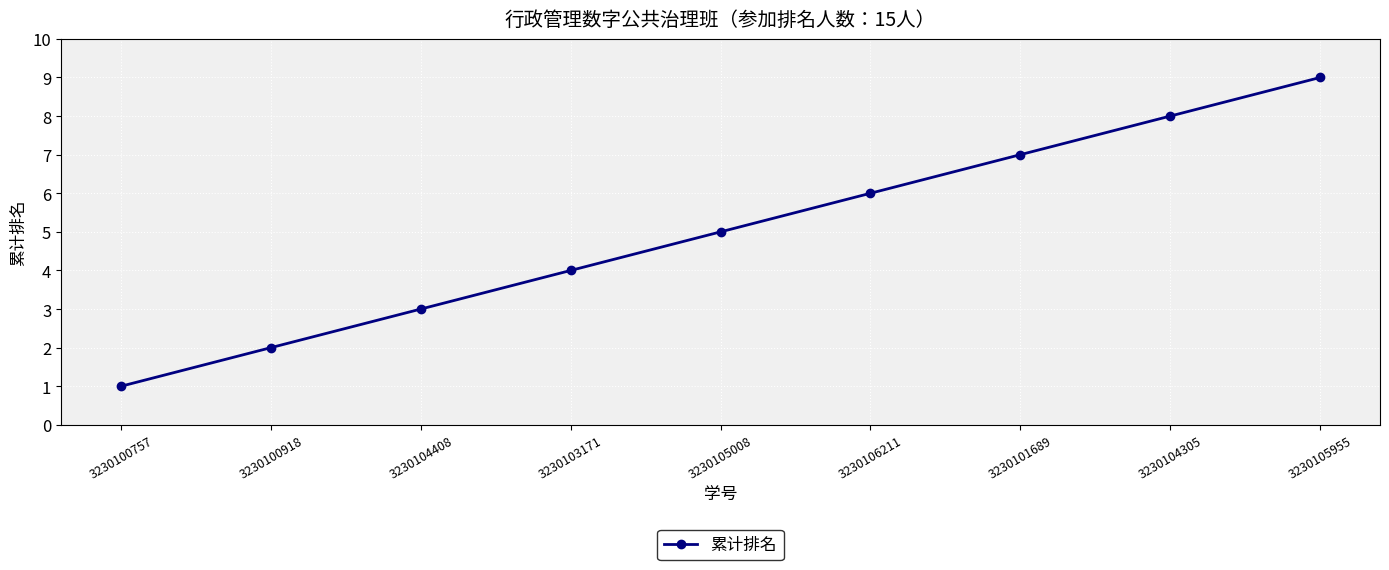

Reading left to right, transcribe all the data shown in this chart.

3230100757=1	3230100918=2	3230104408=3	3230103171=4	3230105008=5	3230106211=6	3230101689=7	3230104305=8	3230105955=9